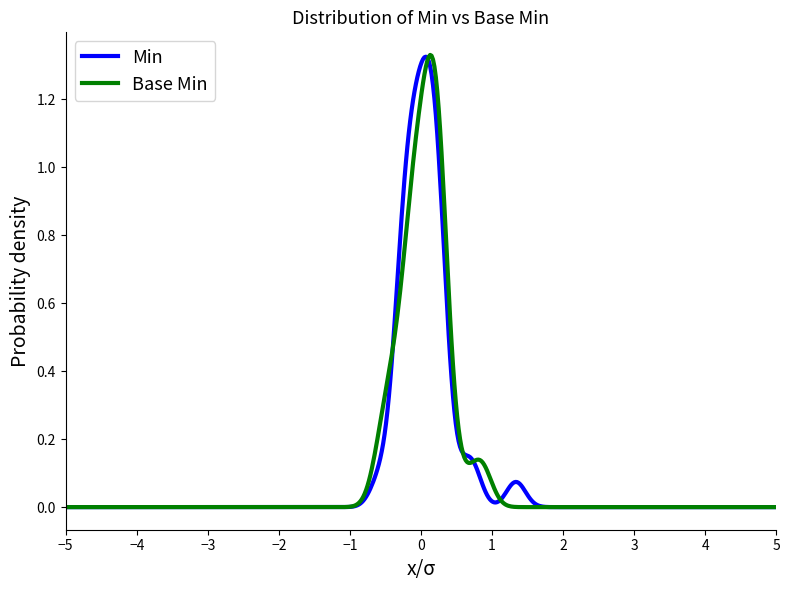

What are all the series names shown in the legend?

Min, Base Min